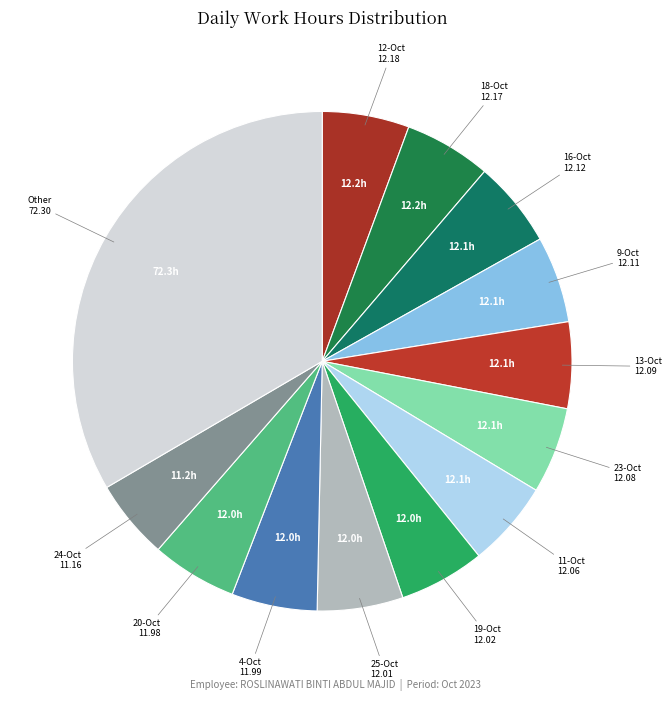

What is the largest slice in the pie chart?

Other